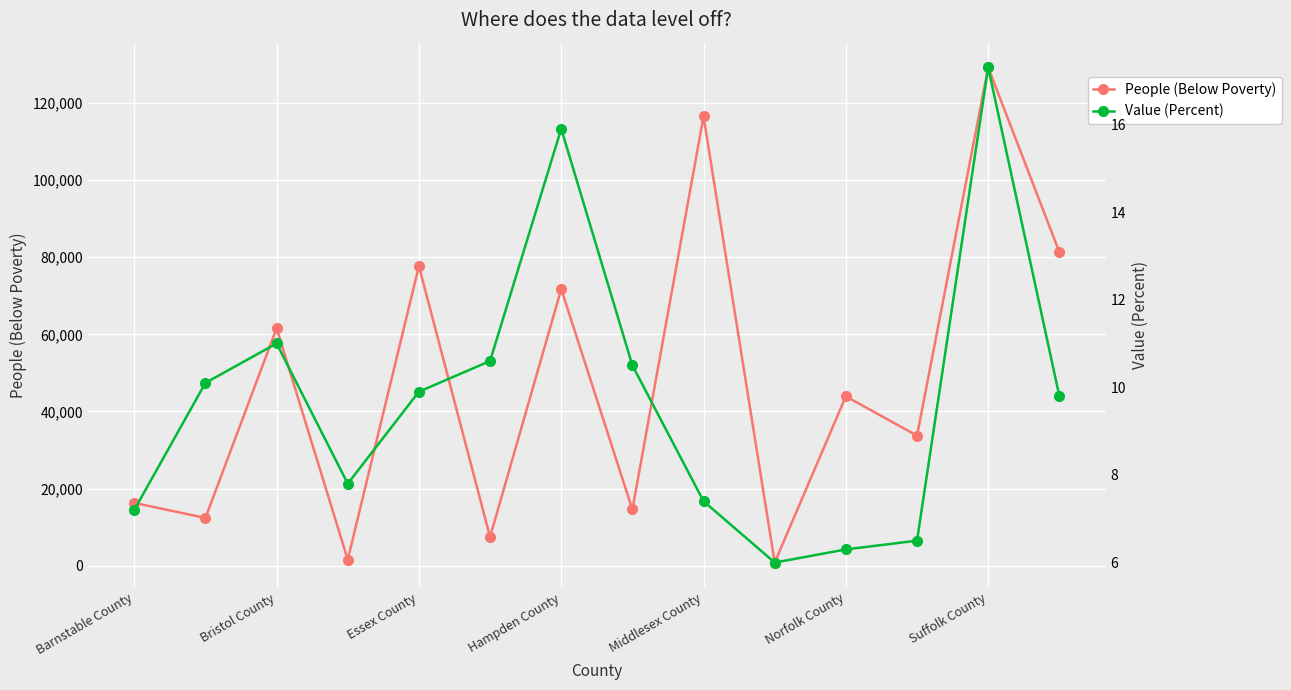

Which category has the lowest value in the People (Below Poverty) series?

9